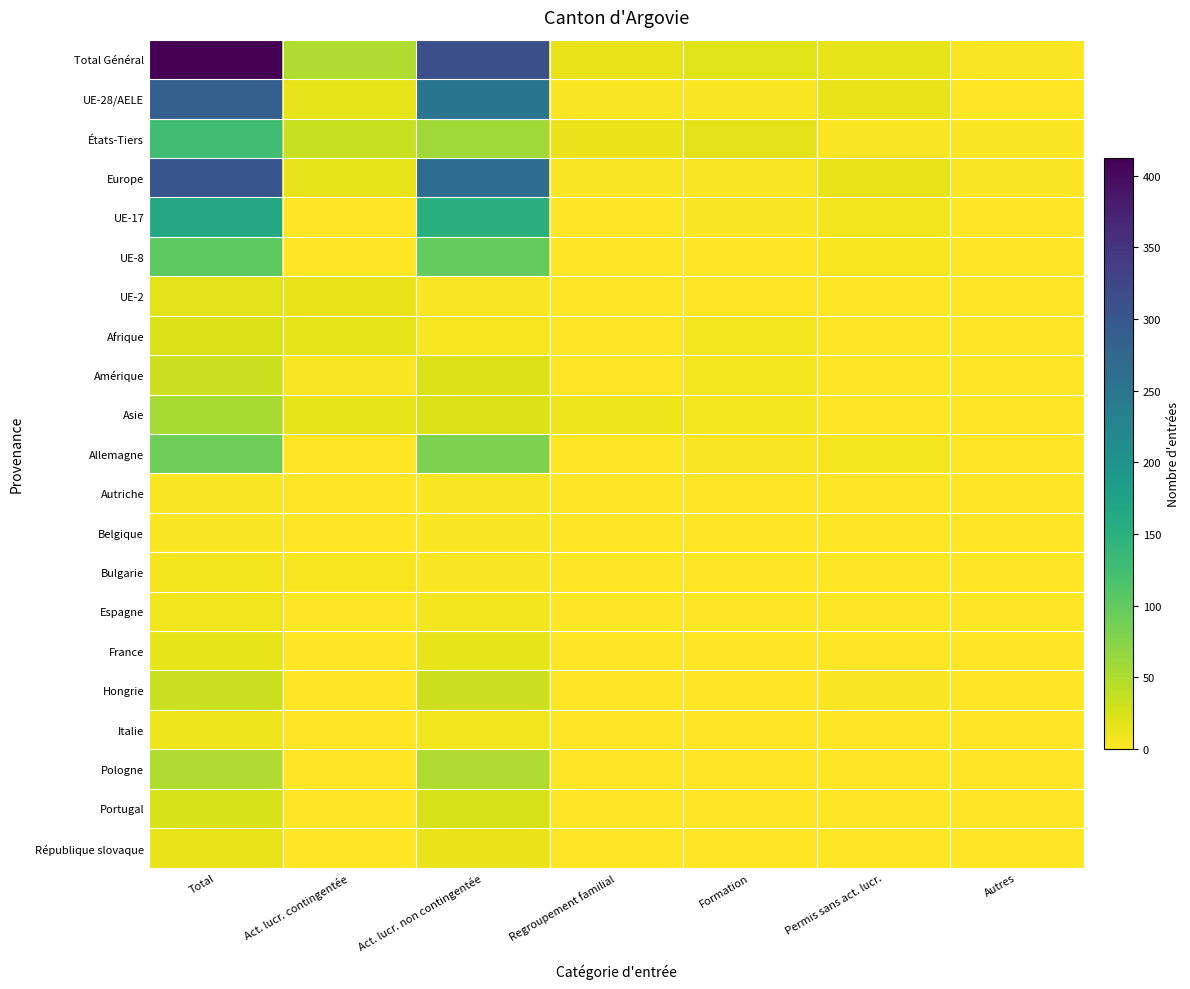

How many data points does each series have?

7